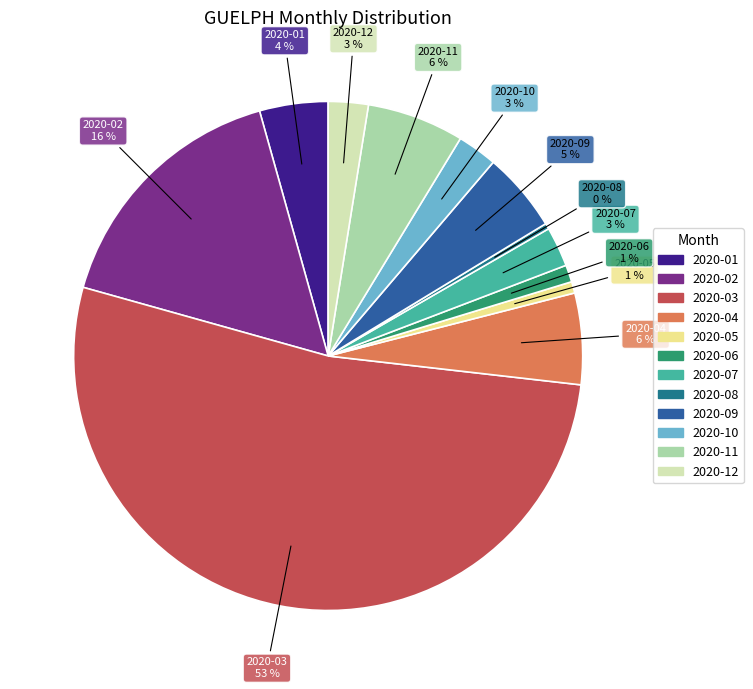

To the nearest percent, what is the combined percentage of 2020-04 and 2020-09?

11%